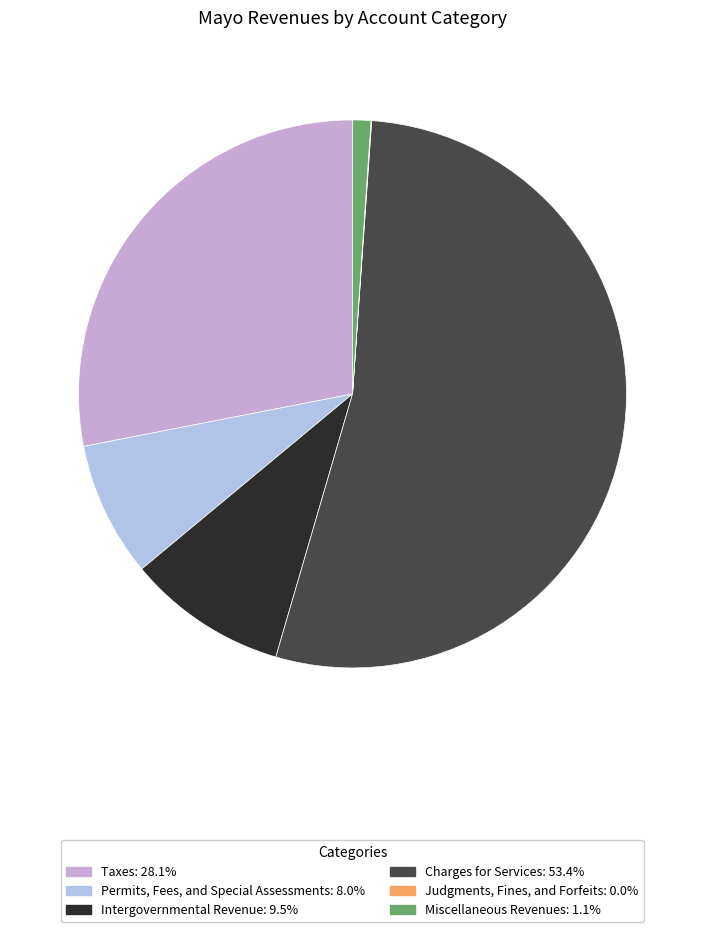

Is Charges for Services the majority of the pie?

Yes